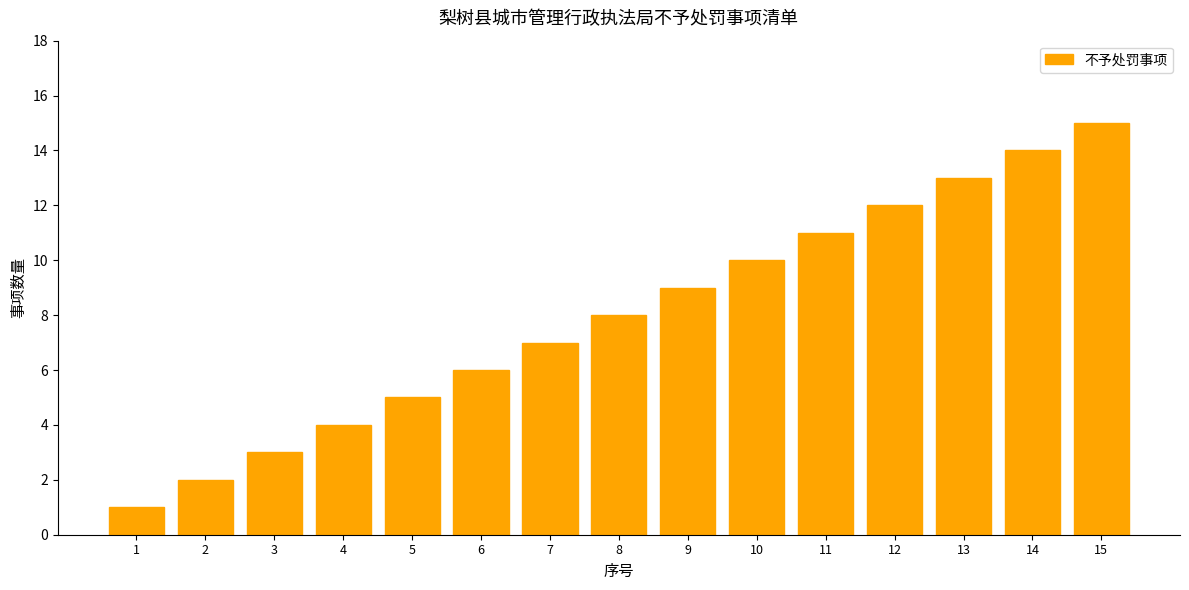

Which label corresponds to the smallest value in the chart?

1